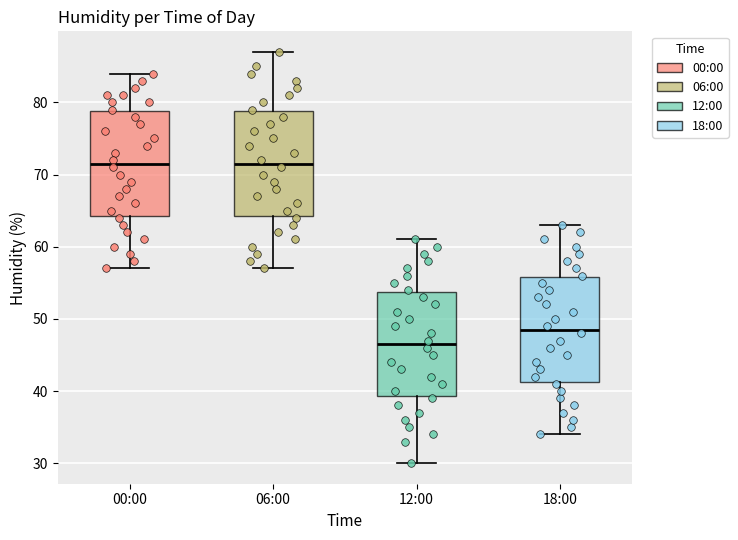

Where does the lower whisker of the box for 12:00 end on the y-axis? The values are not printed on the chart, so give them approximately, as read against the axis.

30